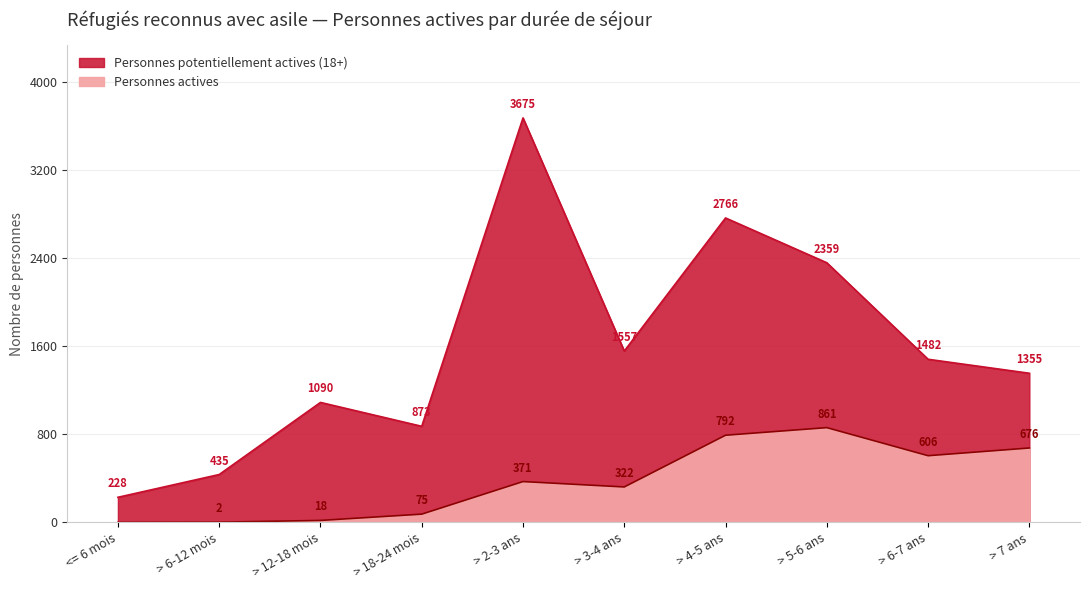

What is the label of the 1st point from the left?

<= 6 mois